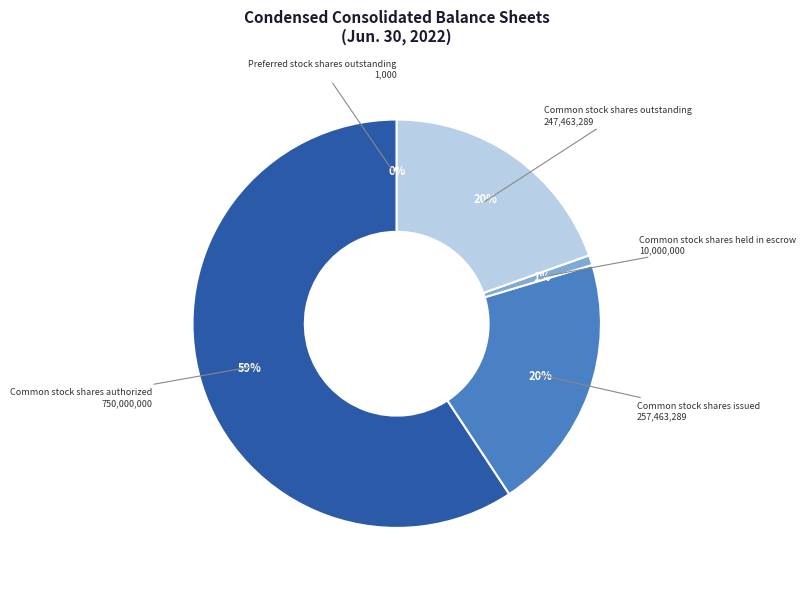

To the nearest percent, what is the difference between the largest and smallest slice percentages?

59%